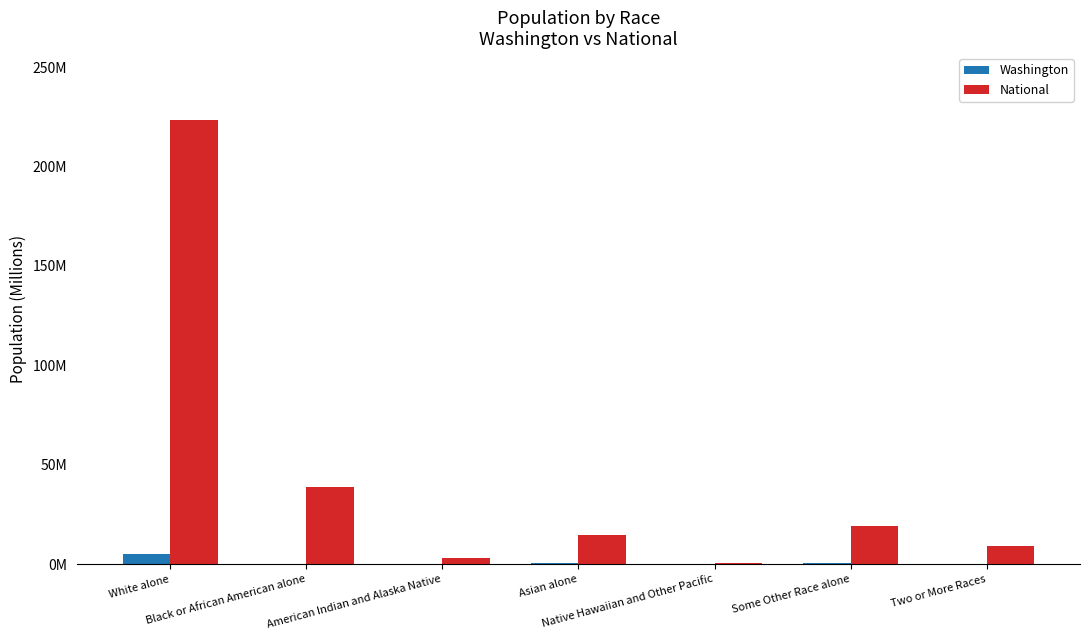

What are all the series names shown in the legend?

Washington, National